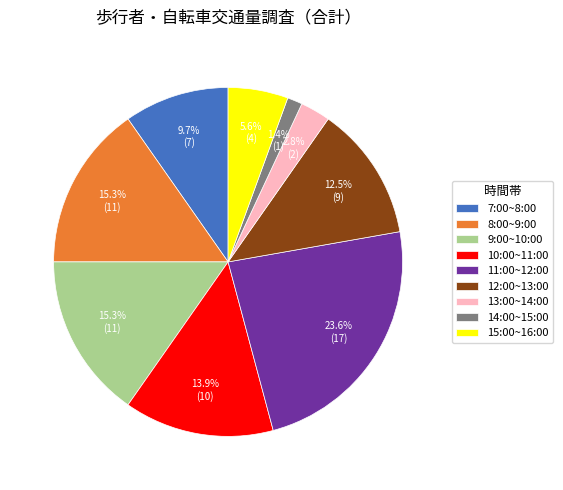

What is the ratio of the value at 15:00~16:00 to the value at 14:00~15:00?

4.0